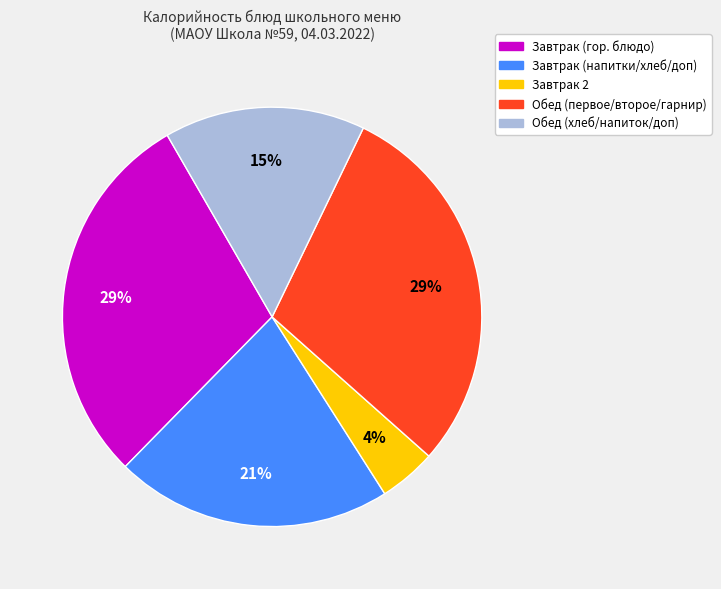

To the nearest percent, what is the average slice percentage?

20%